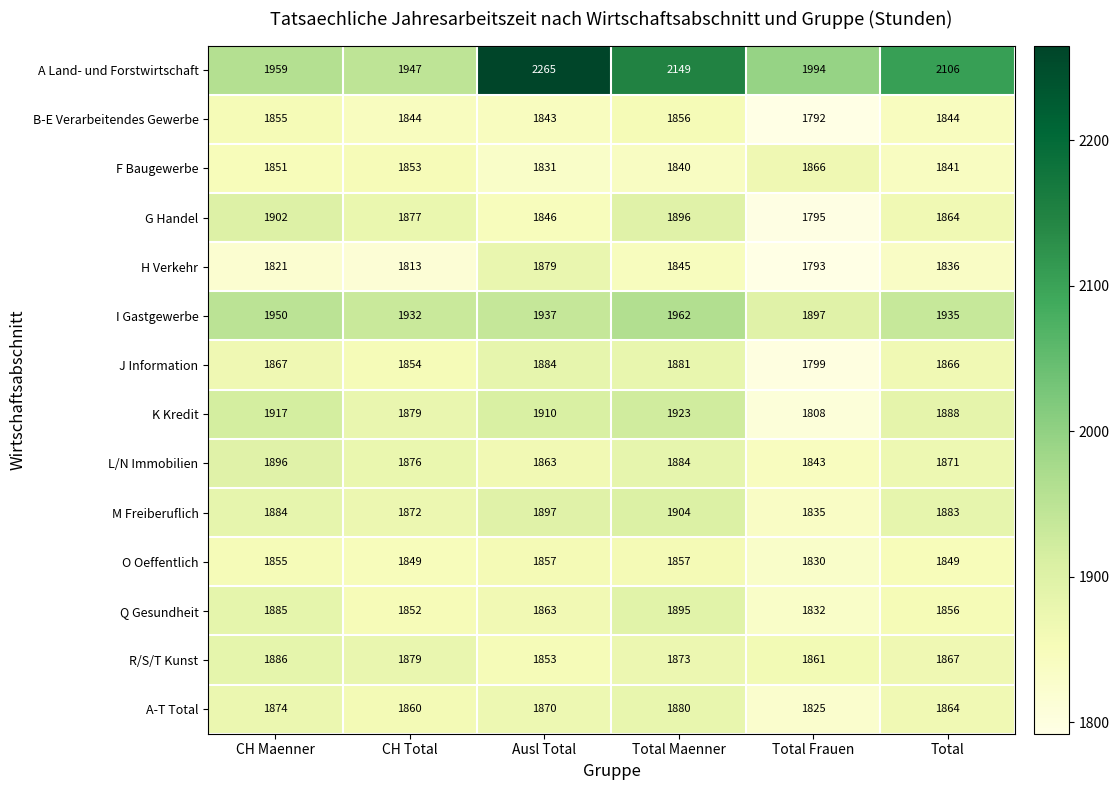

List the series in order of their peak value, highest first.

A Land- und Forstwirtschaft, I Gastgewerbe, K Kredit, M Freiberuflich, G Handel, L/N Immobilien, Q Gesundheit, R/S/T Kunst, J Information, A-T Total, H Verkehr, F Baugewerbe, O Oeffentlich, B-E Verarbeitendes Gewerbe